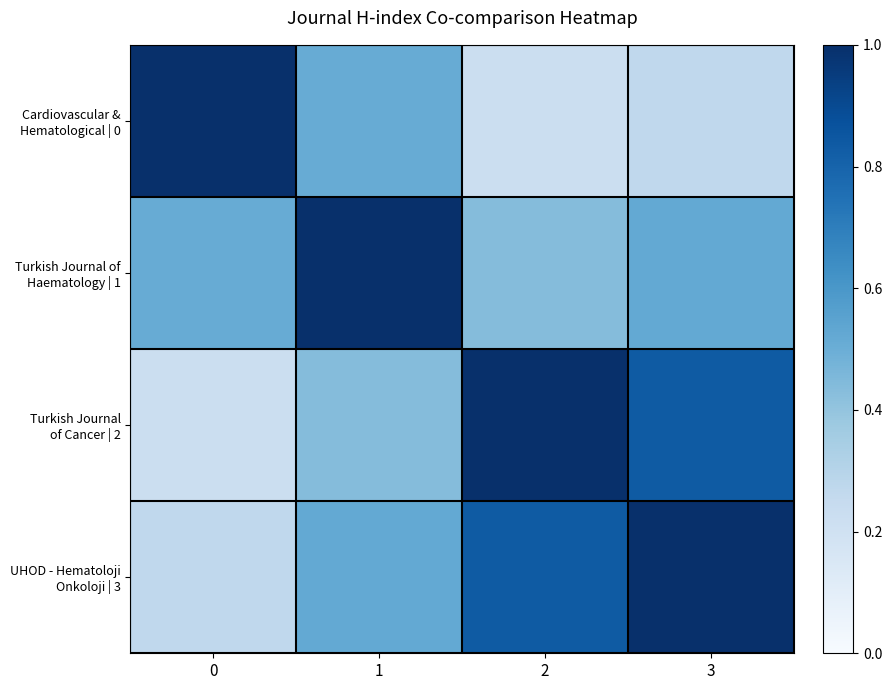

What is the total value across all series at 3?

2.6